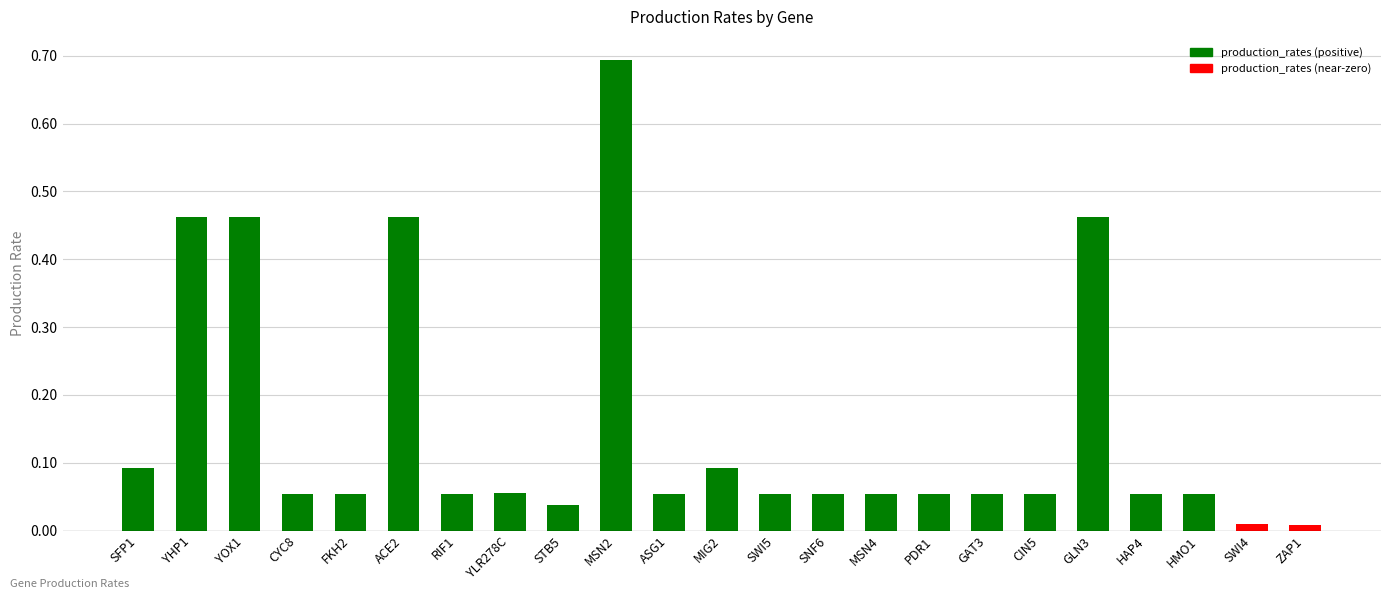

What is the label of the 8th bar from the right?

PDR1